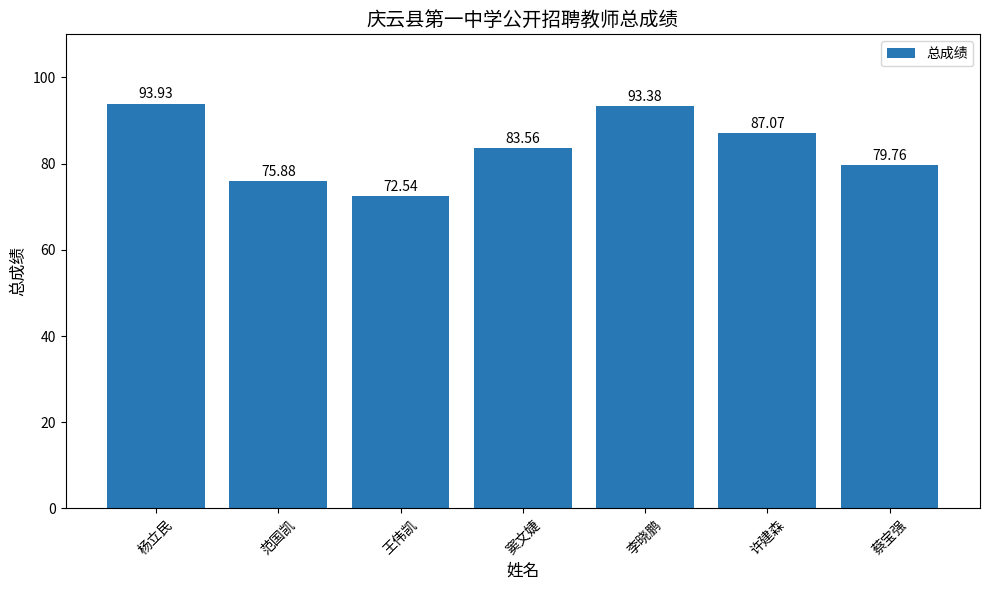

Where is the data nearest to the value 83?

窦文婕